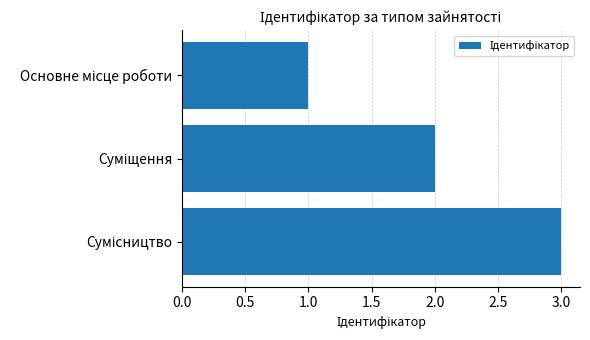

What is the maximum value shown in the chart?

3